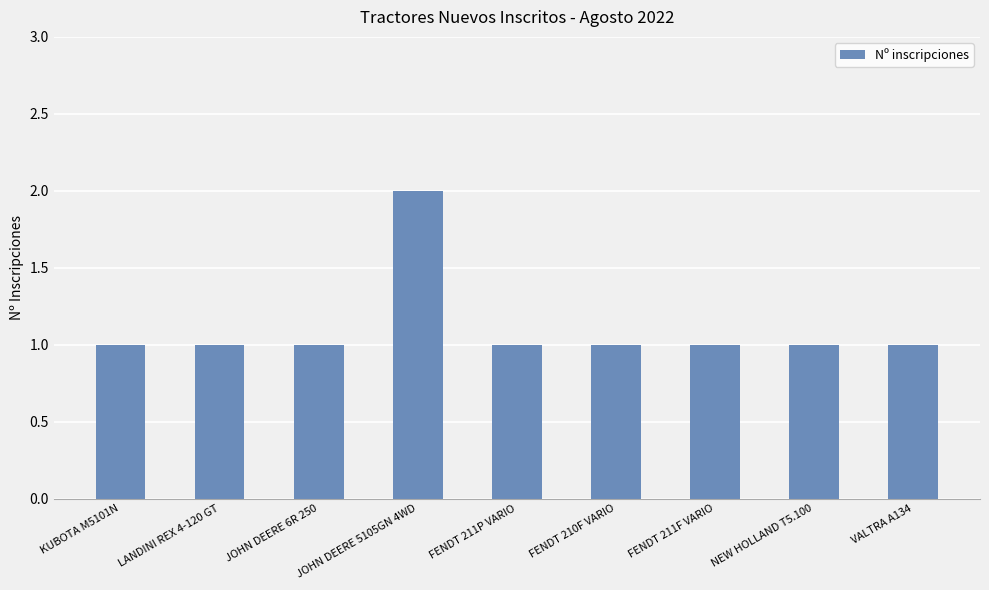

The value at NEW HOLLAND T5.100 is 1. True or false?

True